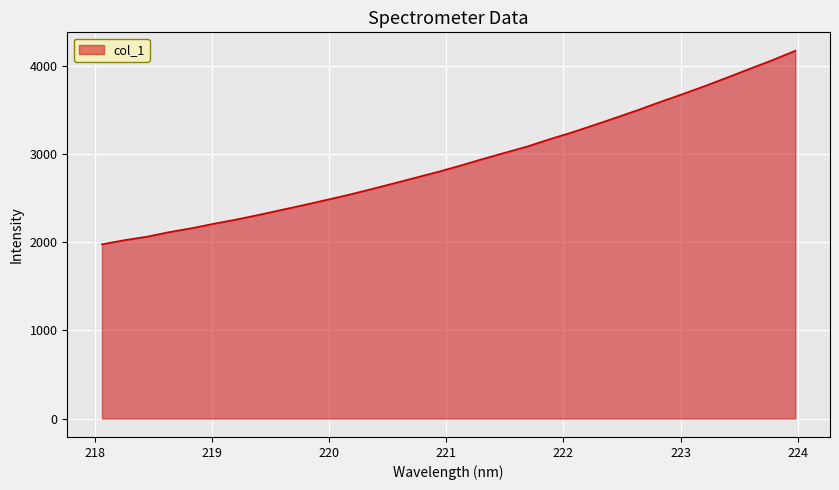

What is the minimum value shown in the chart?

1975.3